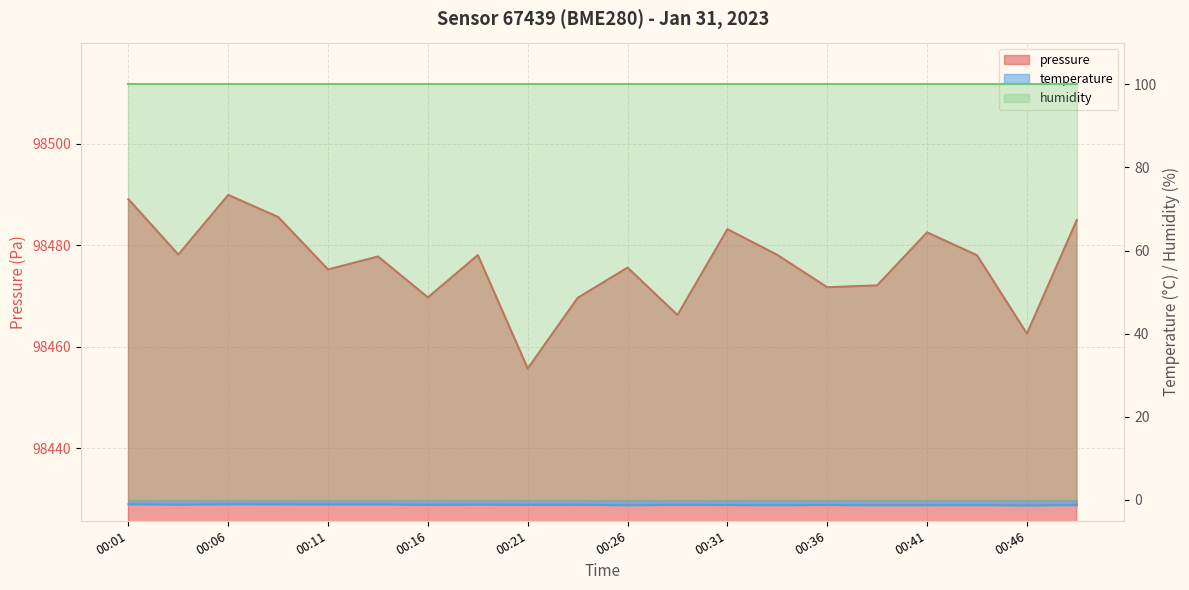

Does the chart display data point markers on the line(s)?

No